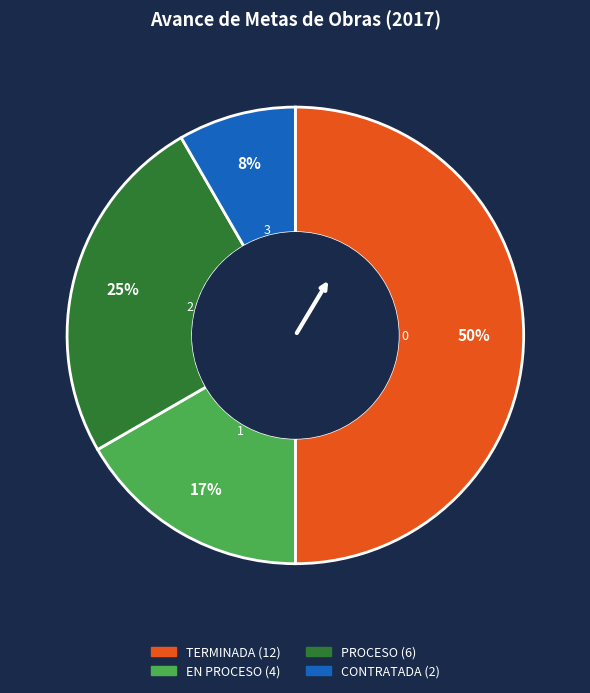

Combined, do EN PROCESO and CONTRATADA account for over 50%?

No